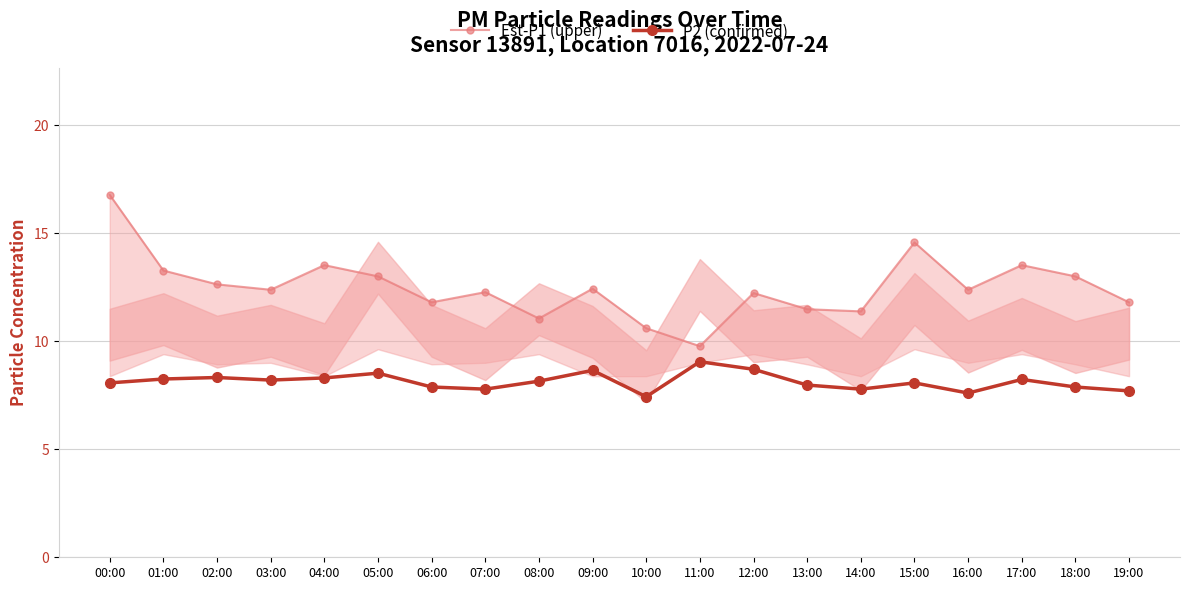

True or false: P2 (confirmed) and Est-P1 (upper) intersect in this chart.

False